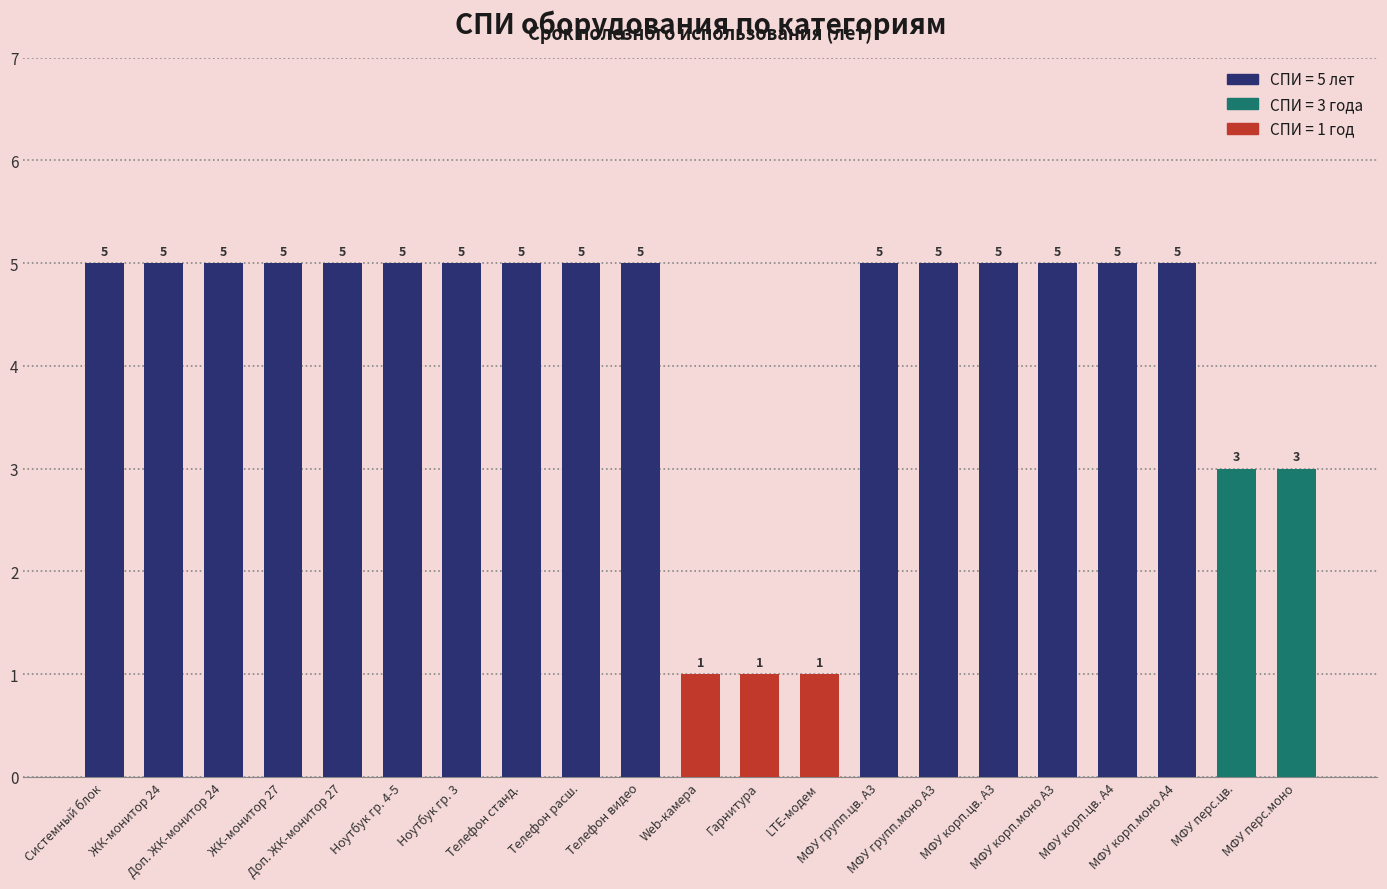

What is the greatest value displayed?

5